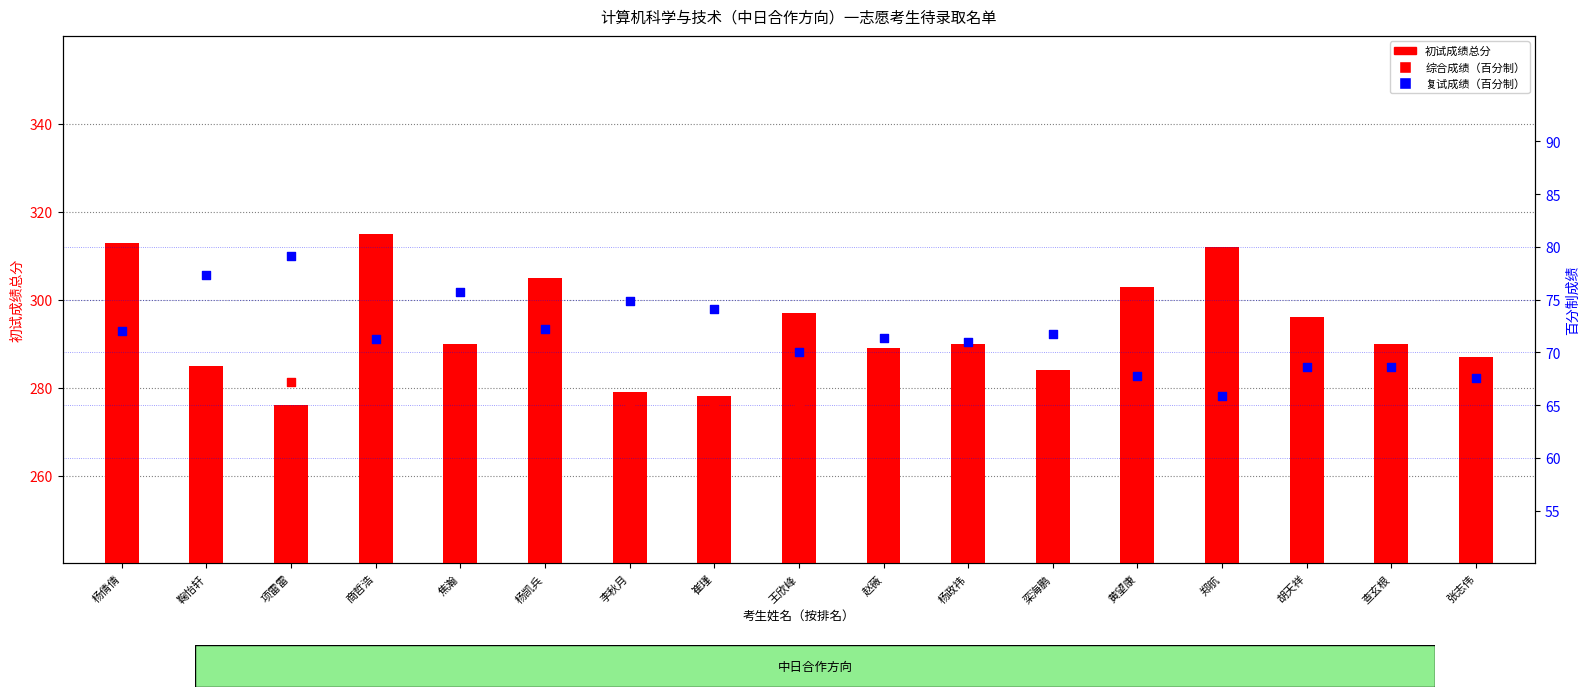

What are all the series names shown in the legend?

初试成绩总分, 综合成绩（百分制）, 复试成绩（百分制）